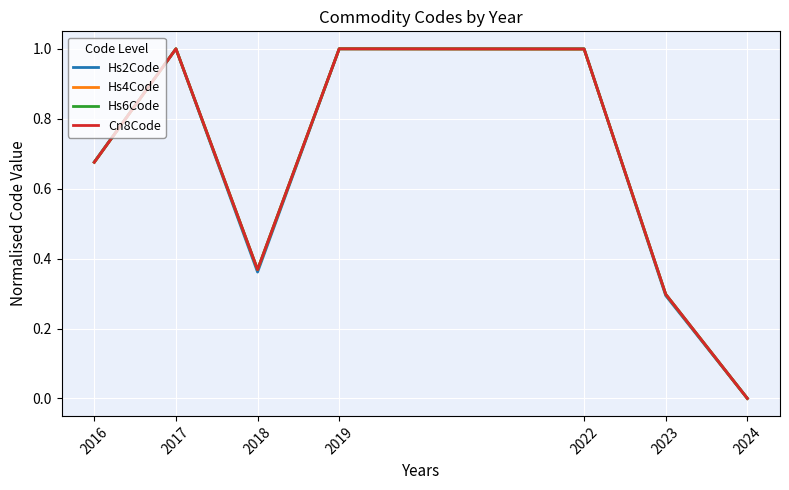

Is the value of Hs4Code at 2019 greater than the value of Cn8Code at 2018?

Yes